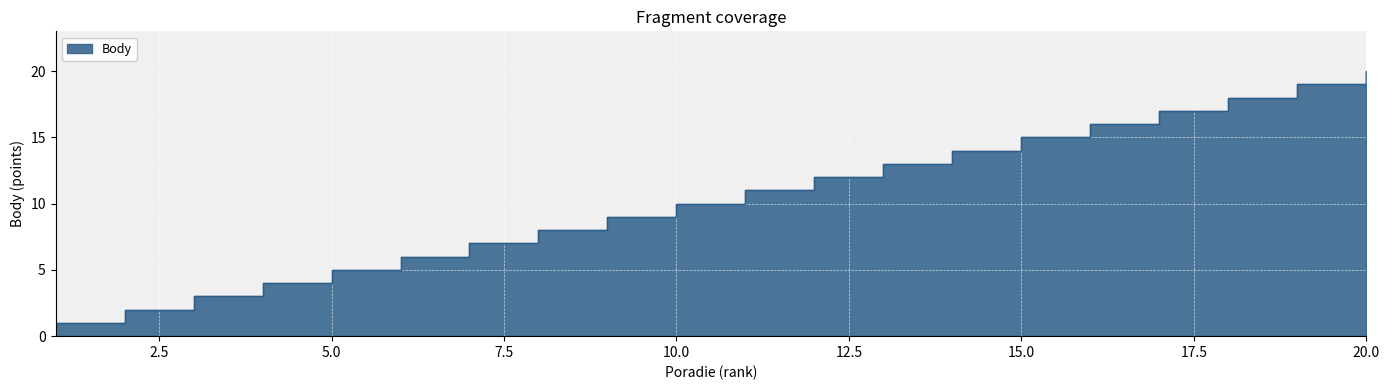

Is it true that the value at 2 is 3?

False